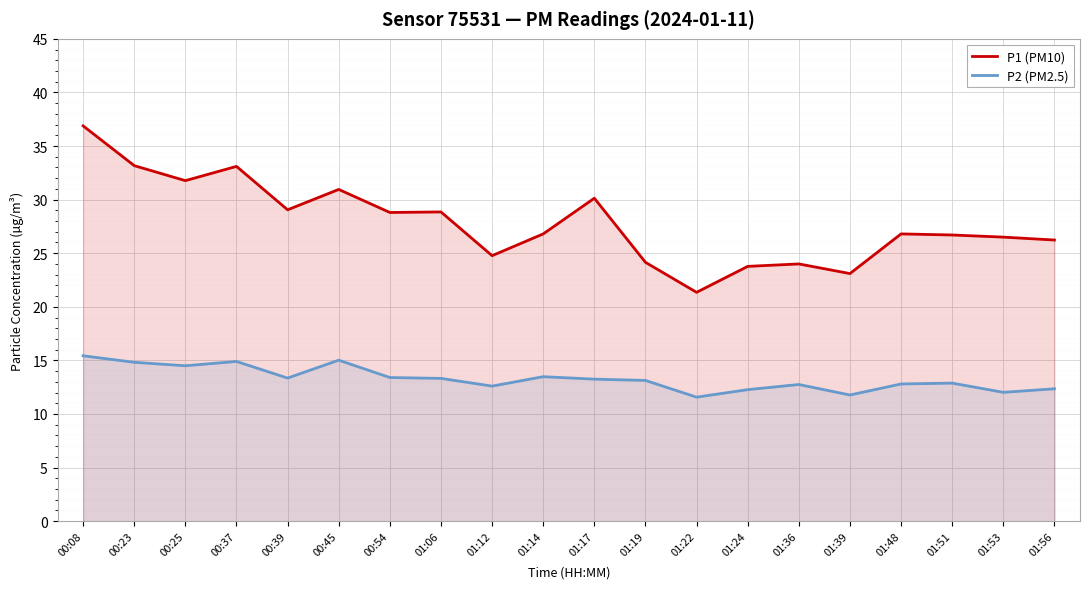

What is the minimum value shown in the chart?

11.6